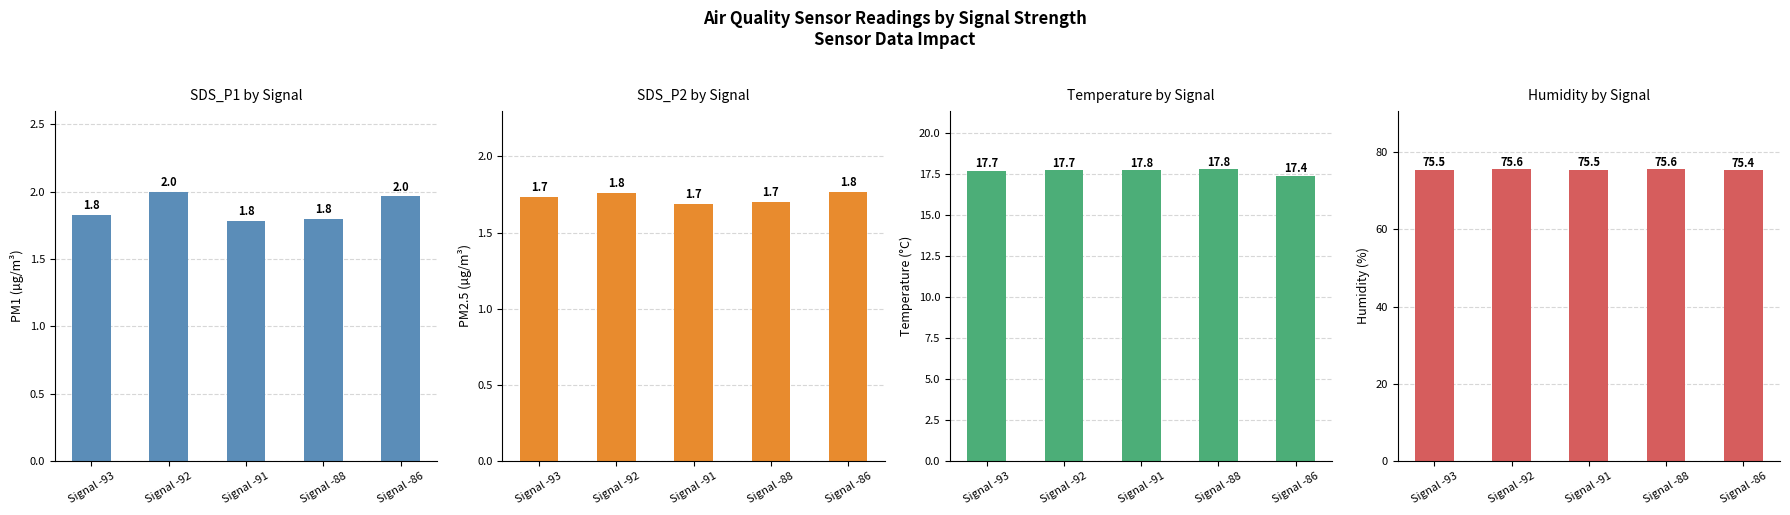

Which series has the largest total across all categories?

Humidity